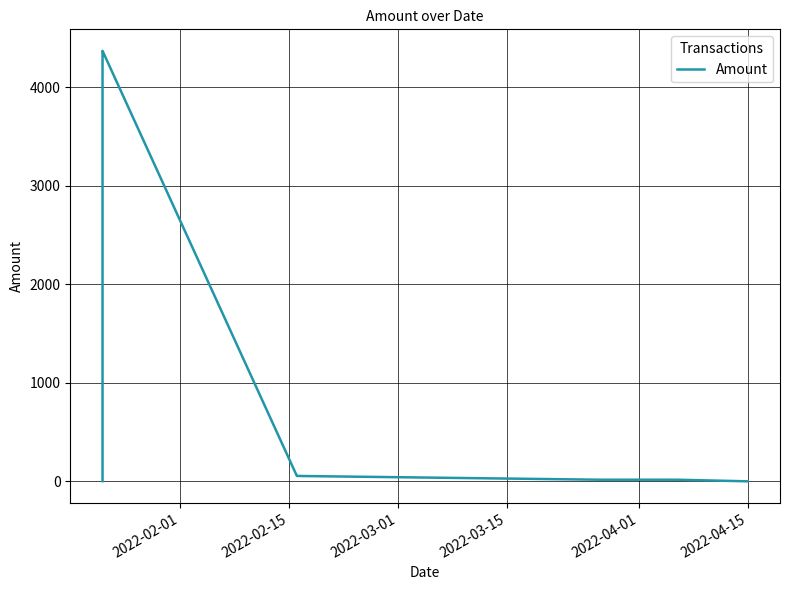

What is the sum of all values?

8883.7